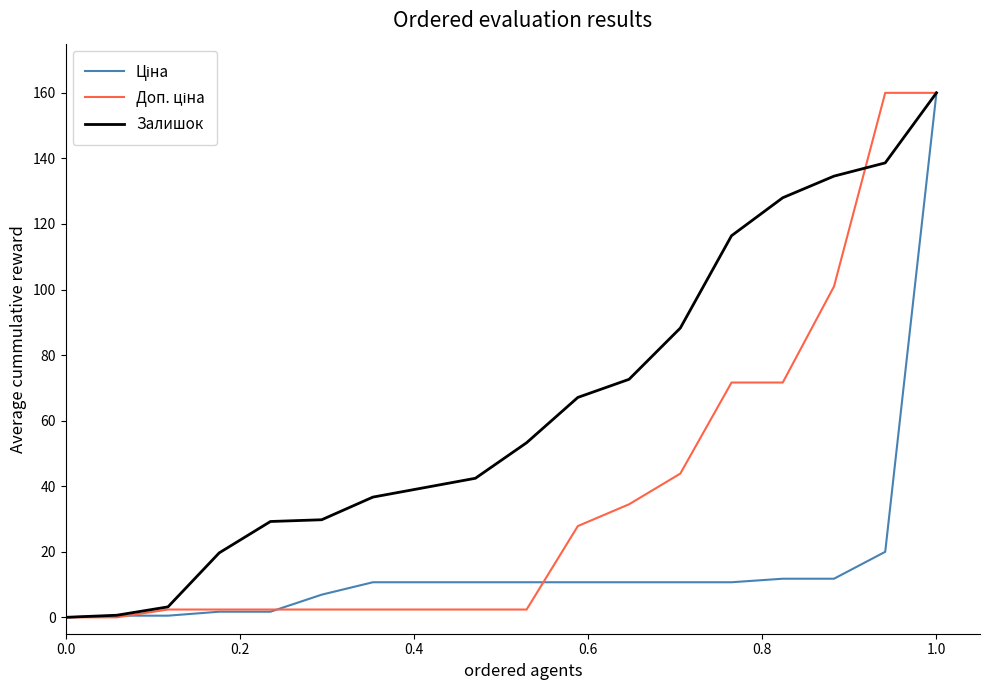

Which series has the largest total across all categories?

Залишок